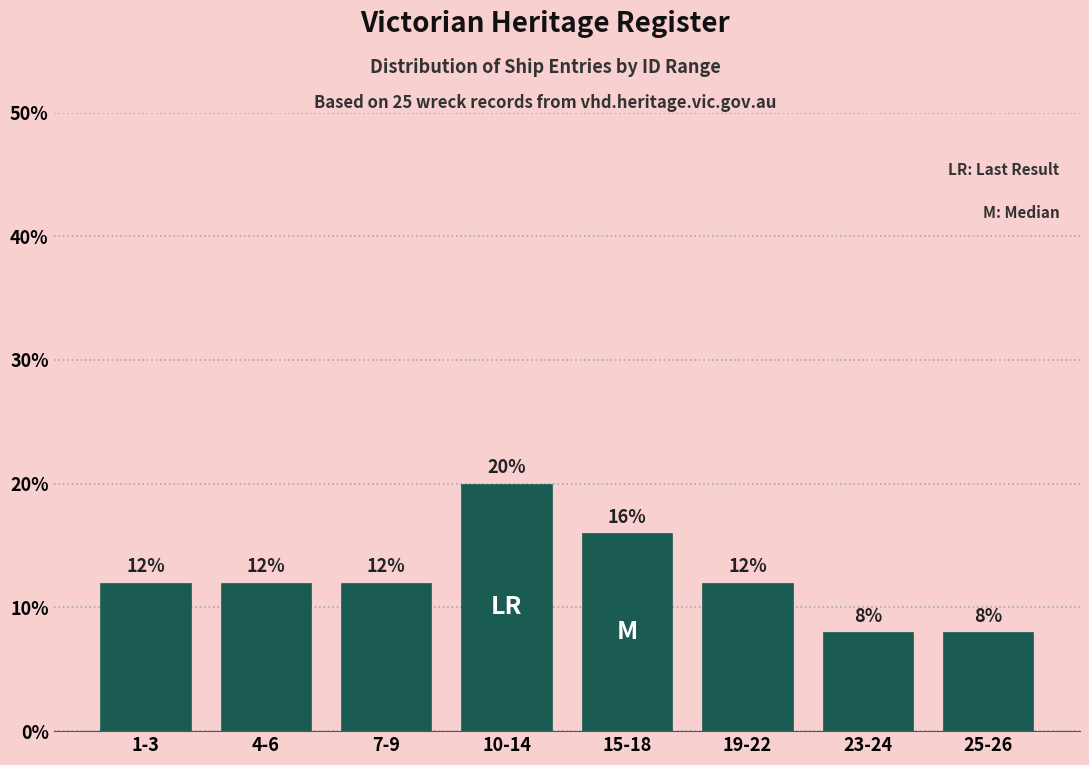

Reading left to right, extract all data points from this chart.

1-3=12	4-6=12	7-9=12	10-14=20	15-18=16	19-22=12	23-24=8	25-26=8